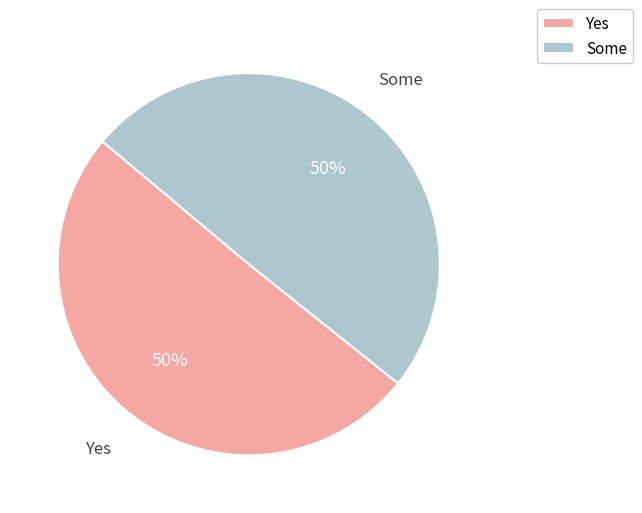

To the nearest percent, what is the average slice percentage?

50%